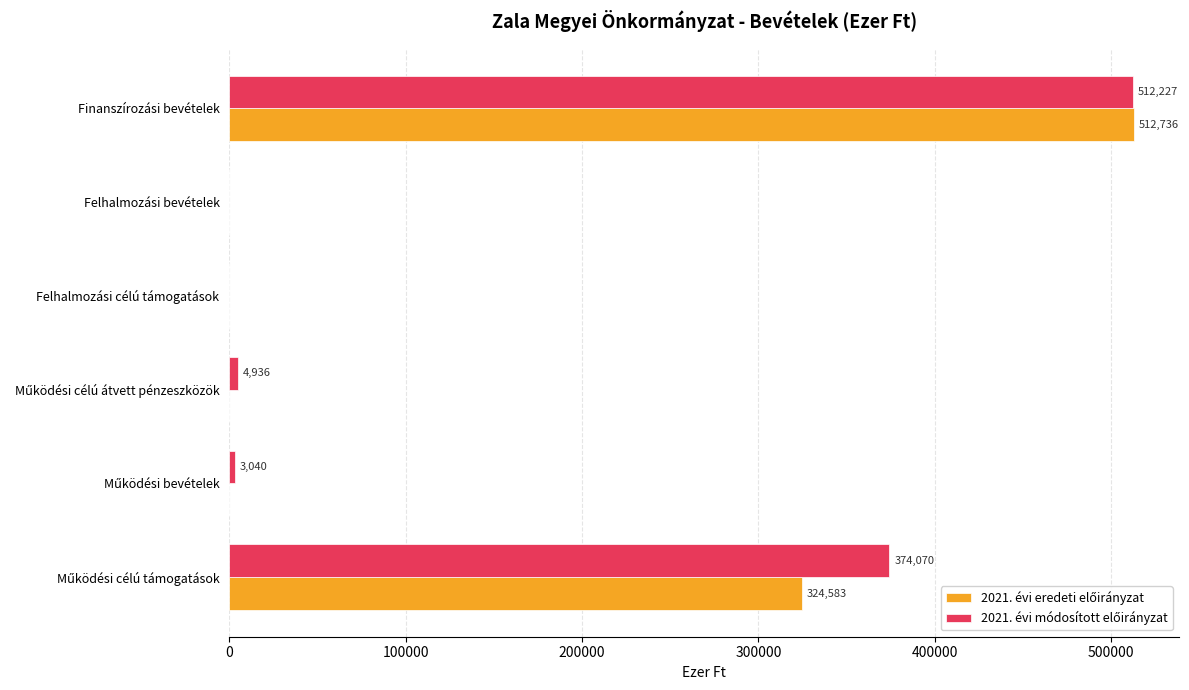

At which category is the sum across all series the highest?

Finanszírozási bevételek